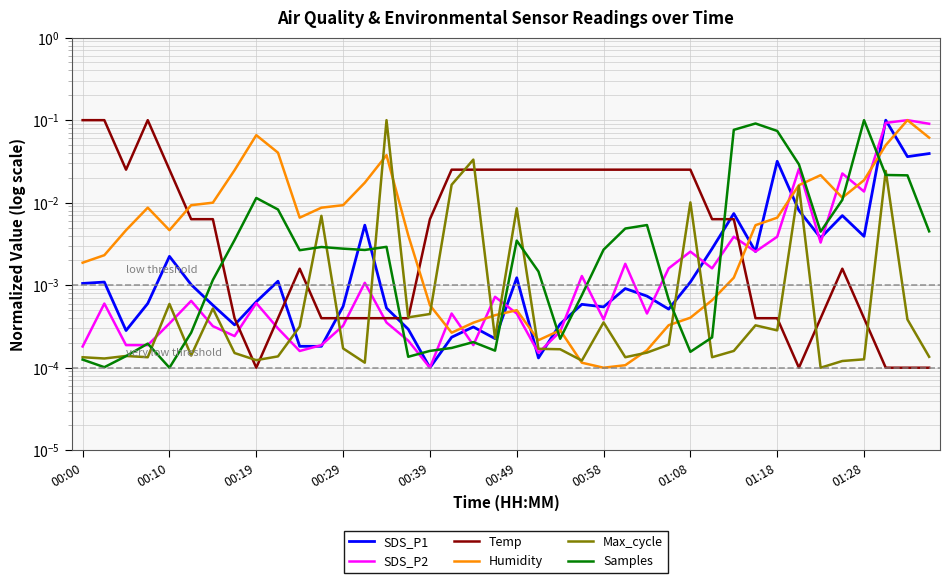

At which category is the sum across all series the highest?

37